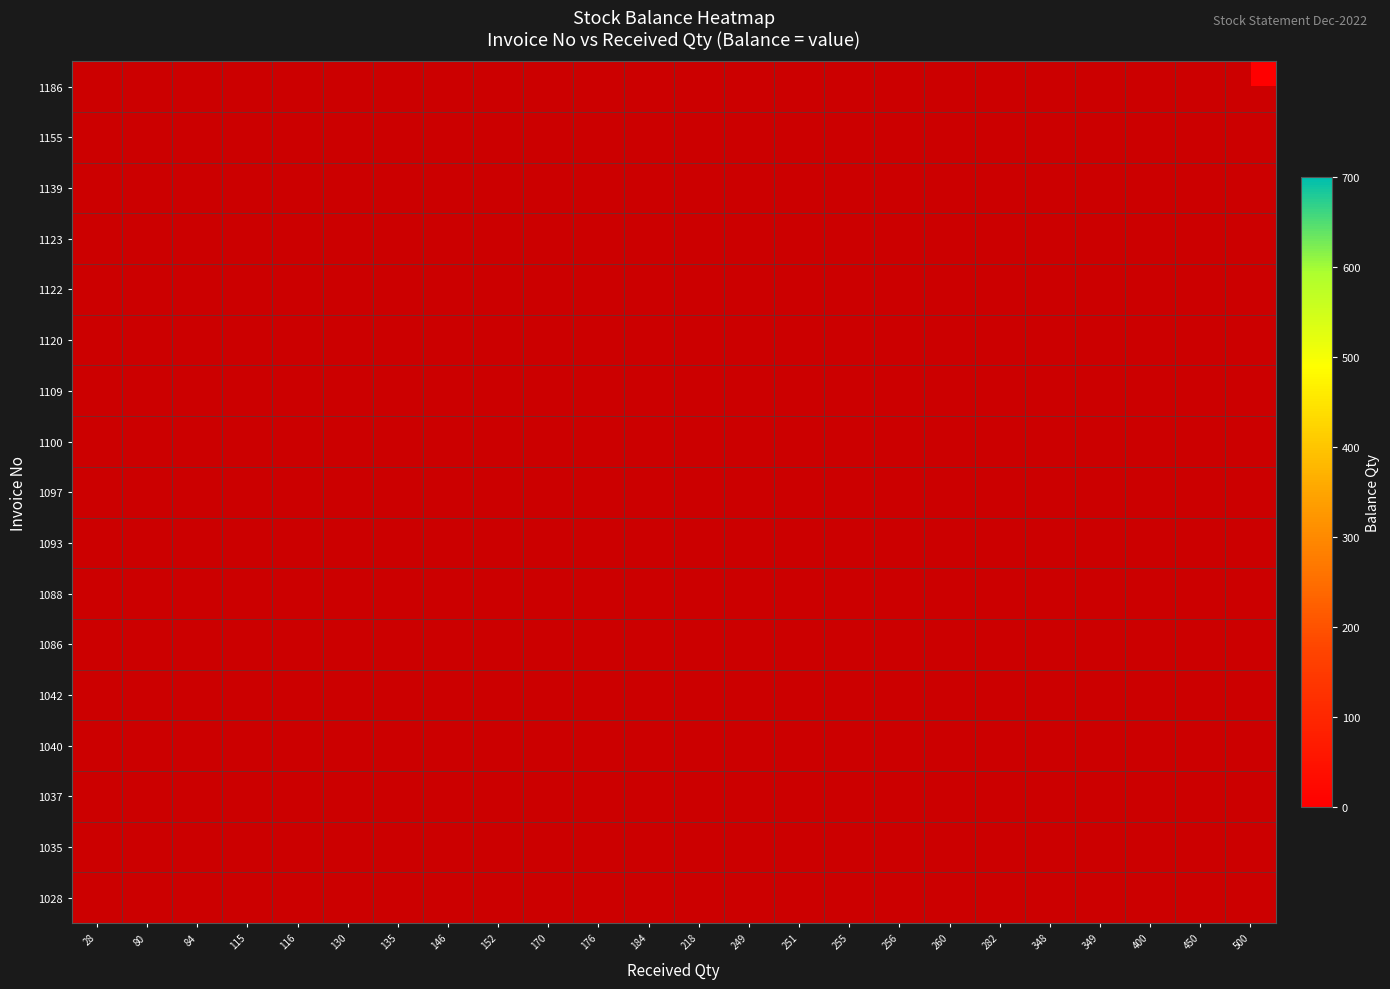

True or false: 1040 has a value of 238.8 at 84.

False